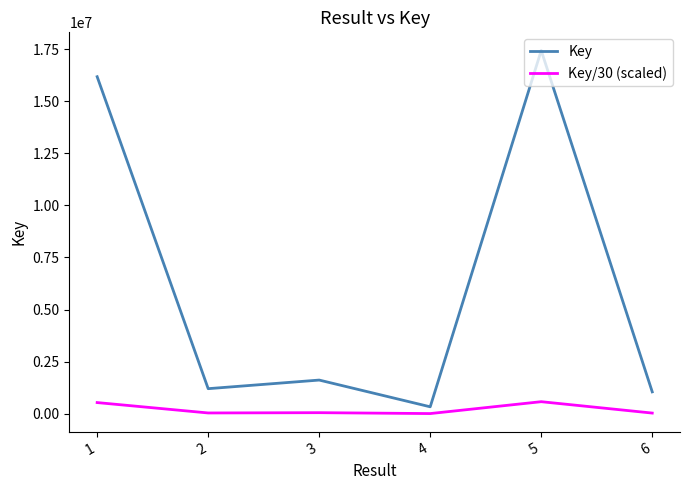

How many values in the Key/30 (scaled) series are below 53947?

3